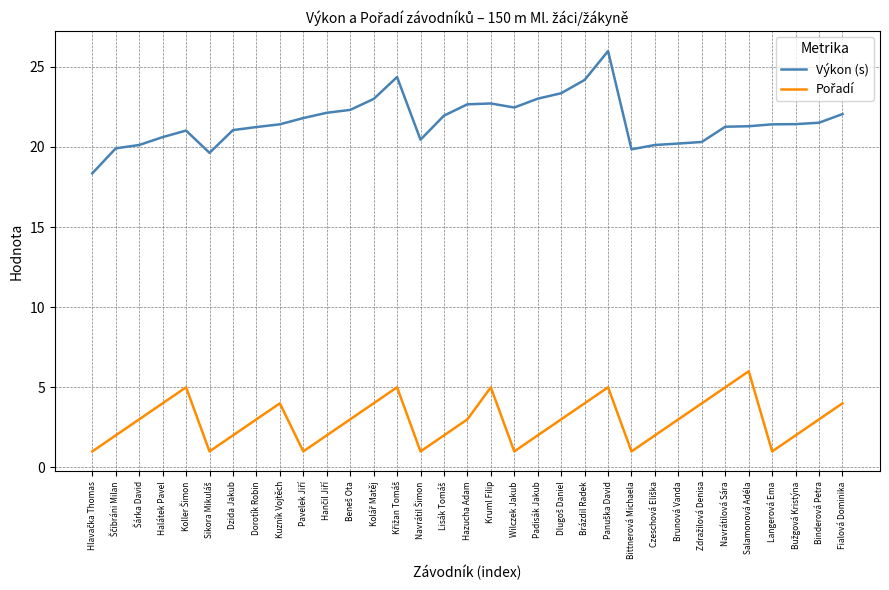

What position from the right is Kuzník Vojtěch?

25